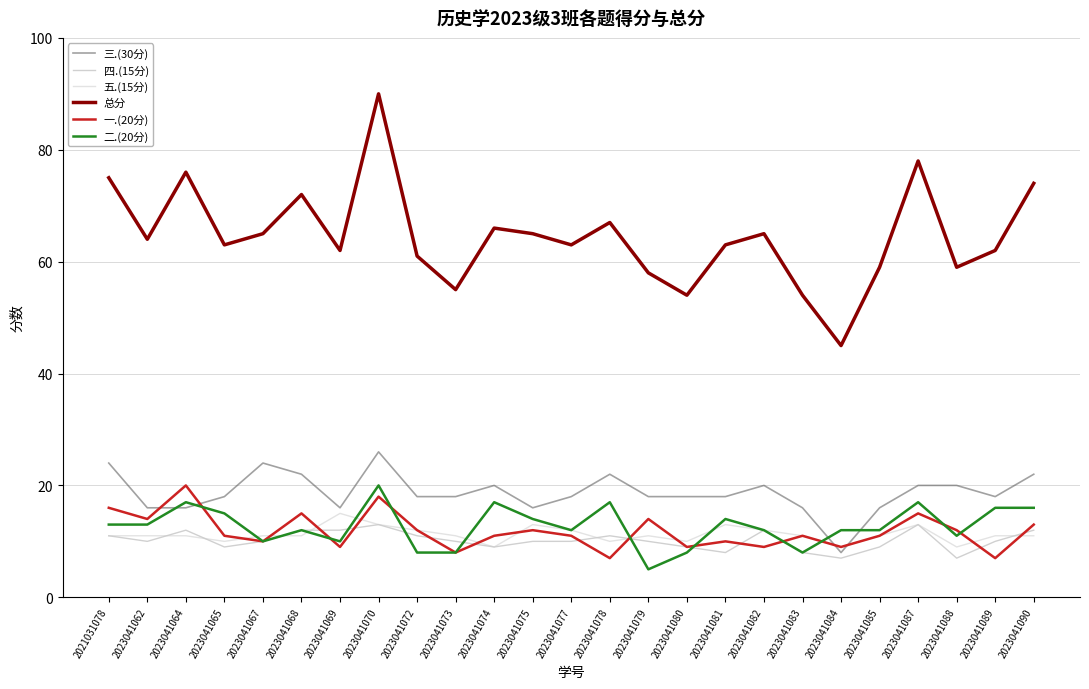

Does the chart display data point markers on the line(s)?

No